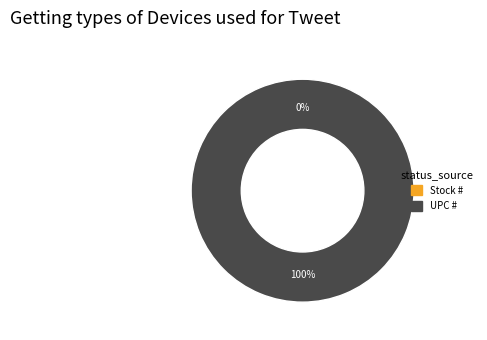

To the nearest percent, what is the combined percentage of UPC # and Stock #?

100%